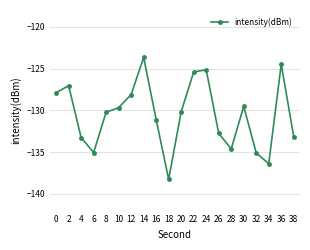

Where is the first local maximum?

2